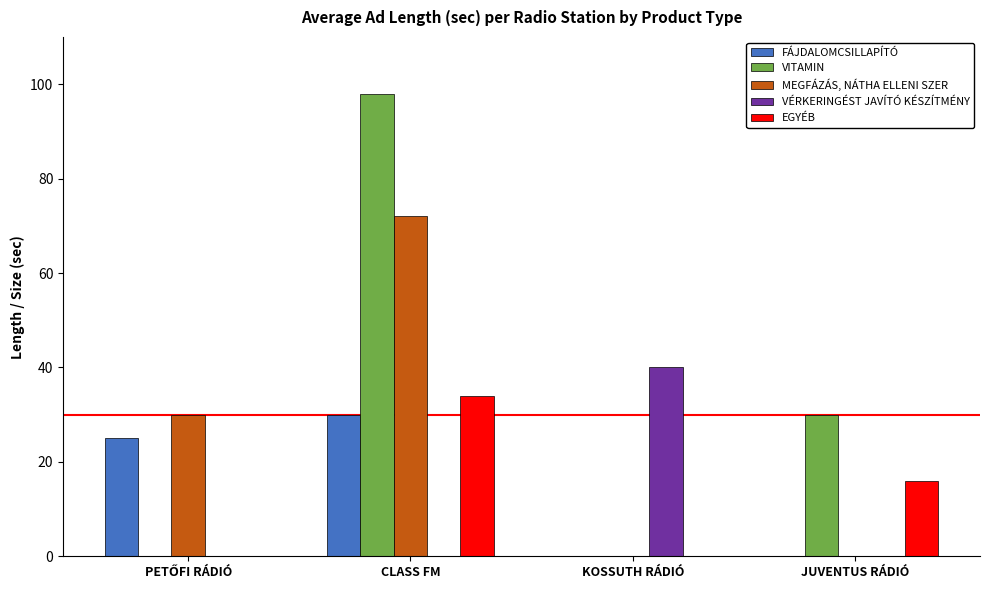

What is the maximum value shown in the chart?

98